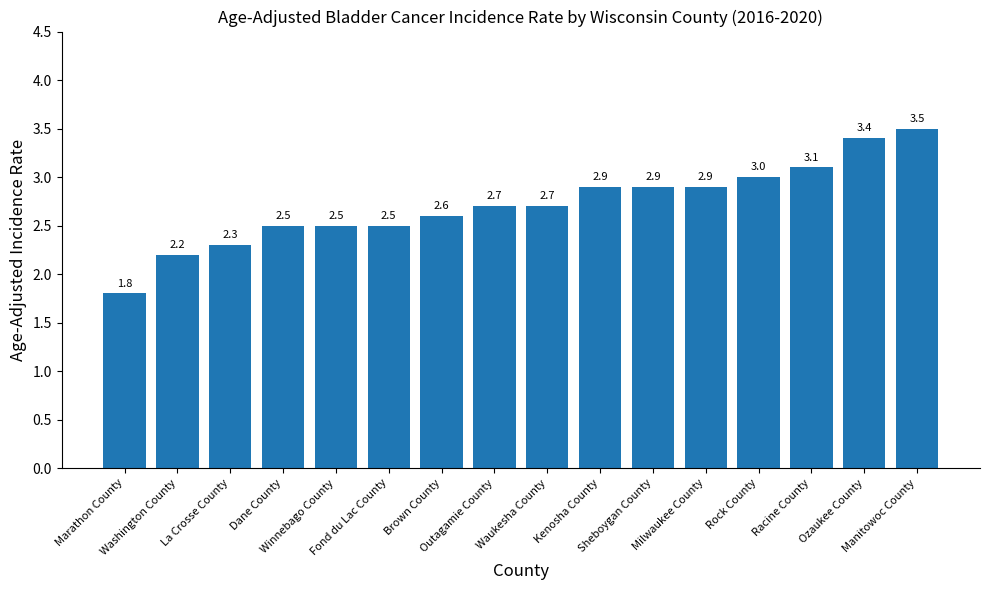

At which category does the chart reach its minimum across all series?

Marathon County